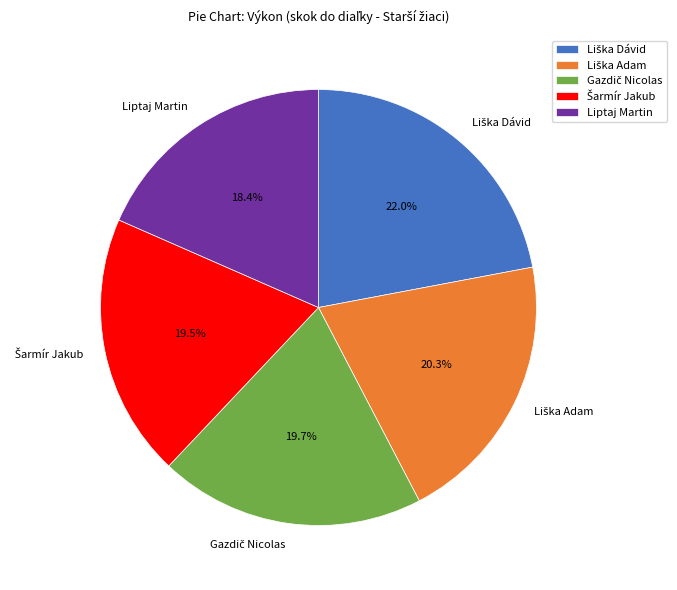

Which slice is the smallest?

Liptaj Martin